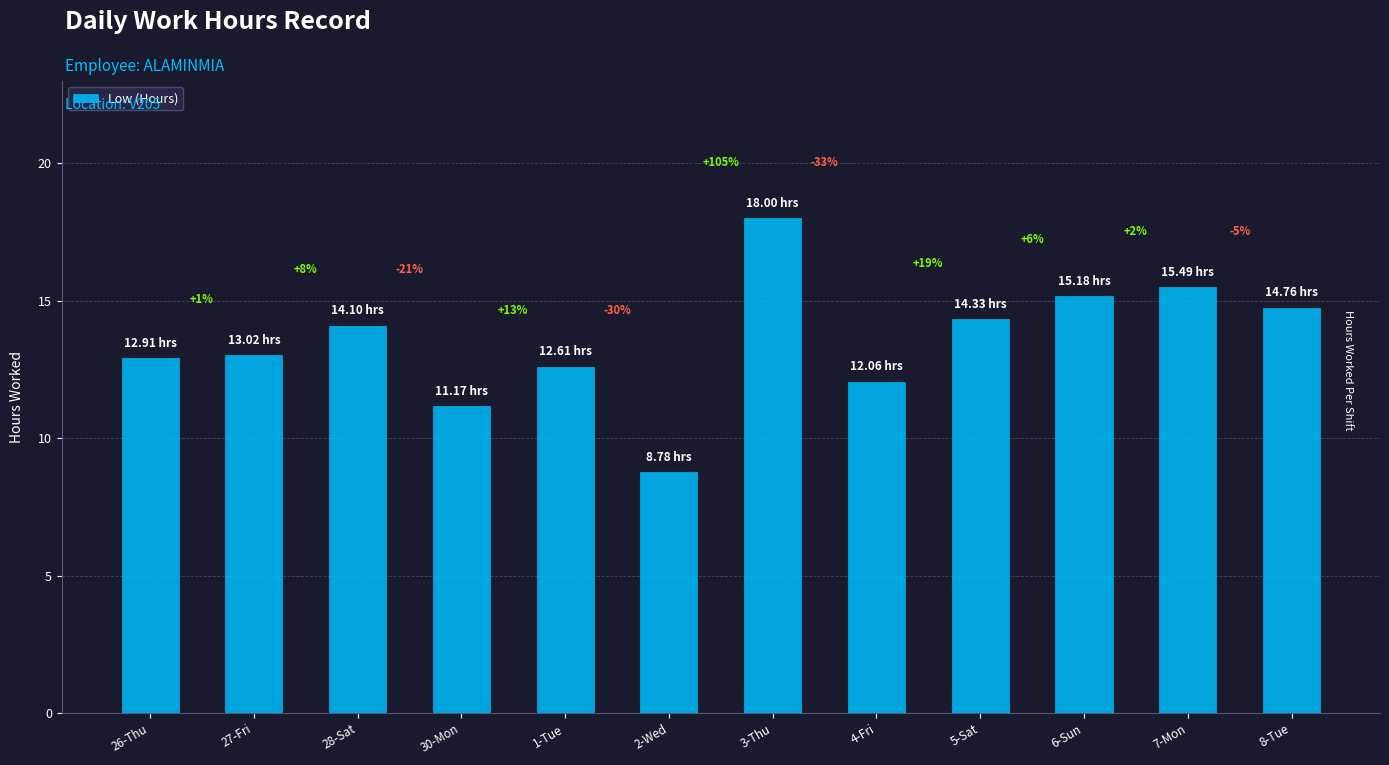

What is the difference between the second highest and minimum values?

6.7